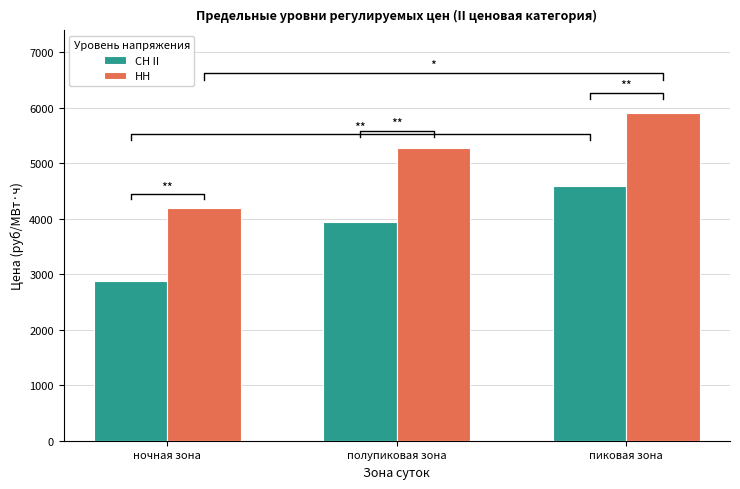

What is the maximum value shown in the chart?

5915.8